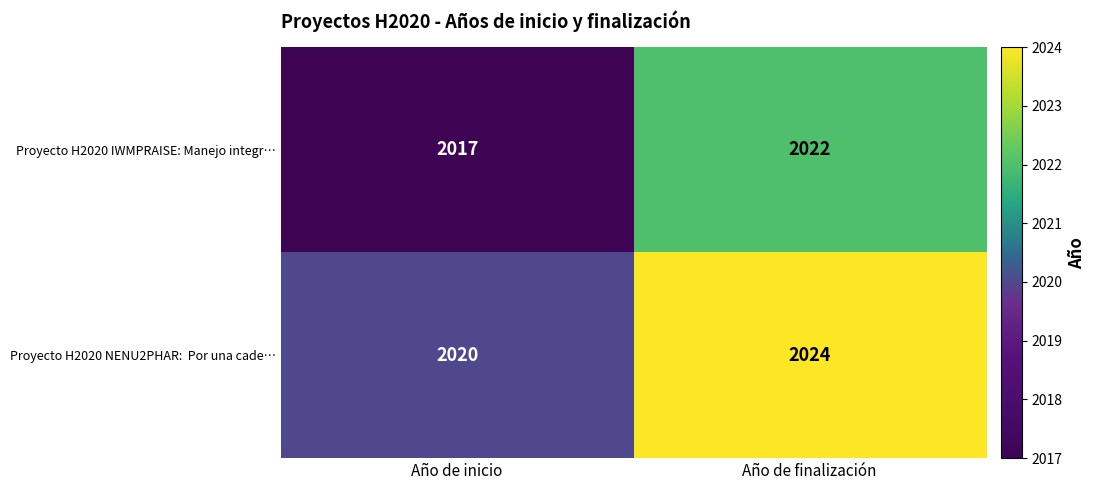

What is the maximum value for Proyecto H2020 IWMPRAISE: Manejo integr…?

2022